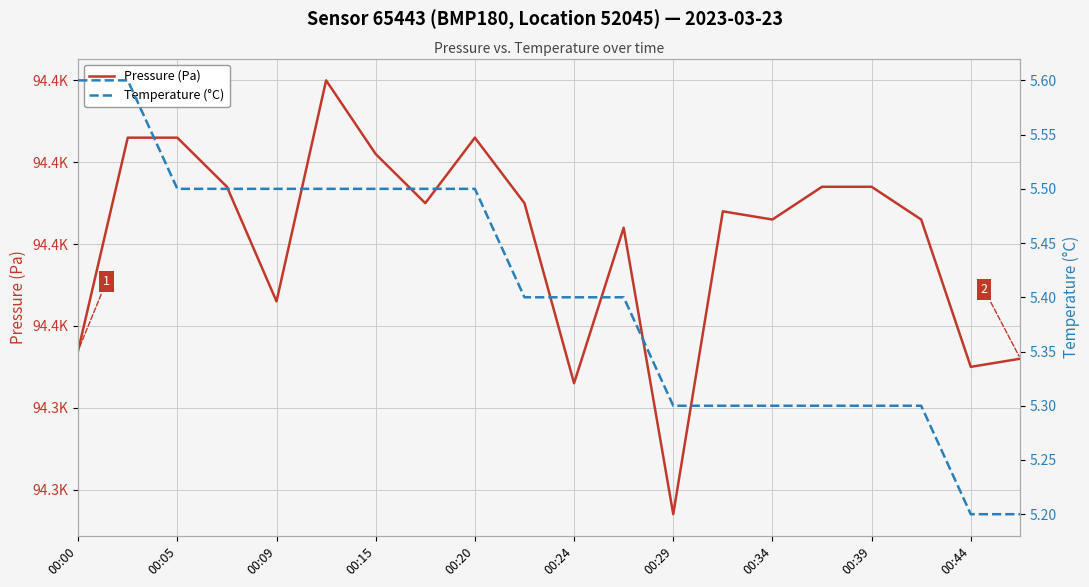

What is the sum of the Temperature (°C) values at 00:15 and 15?

10.8